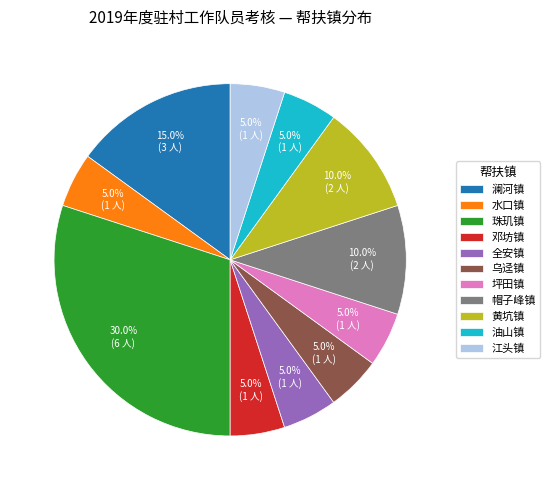

Is there a majority slice in this chart?

No